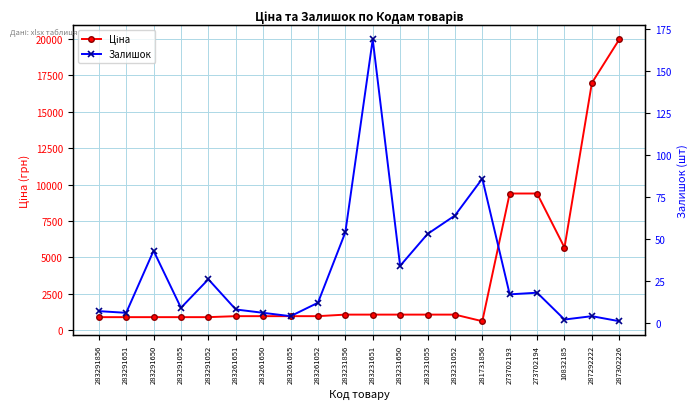

At 287302226, list the series in order from largest to smallest.

Ціна, Залишок